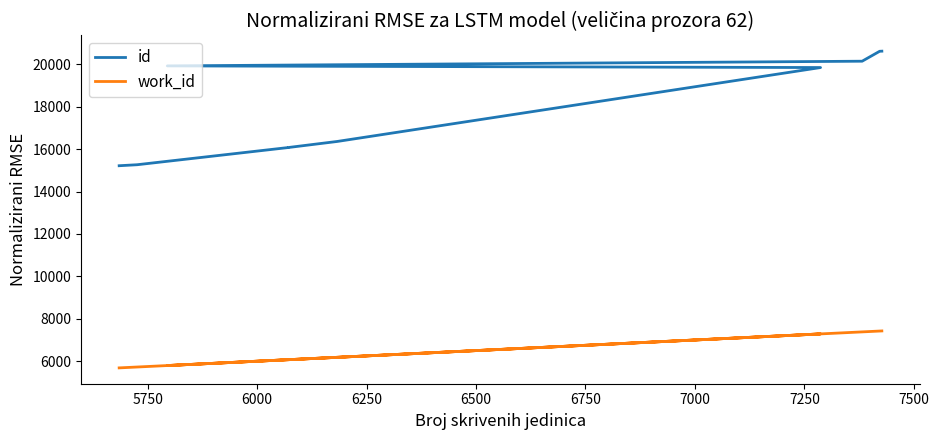

True or false: work_id and id intersect in this chart.

False